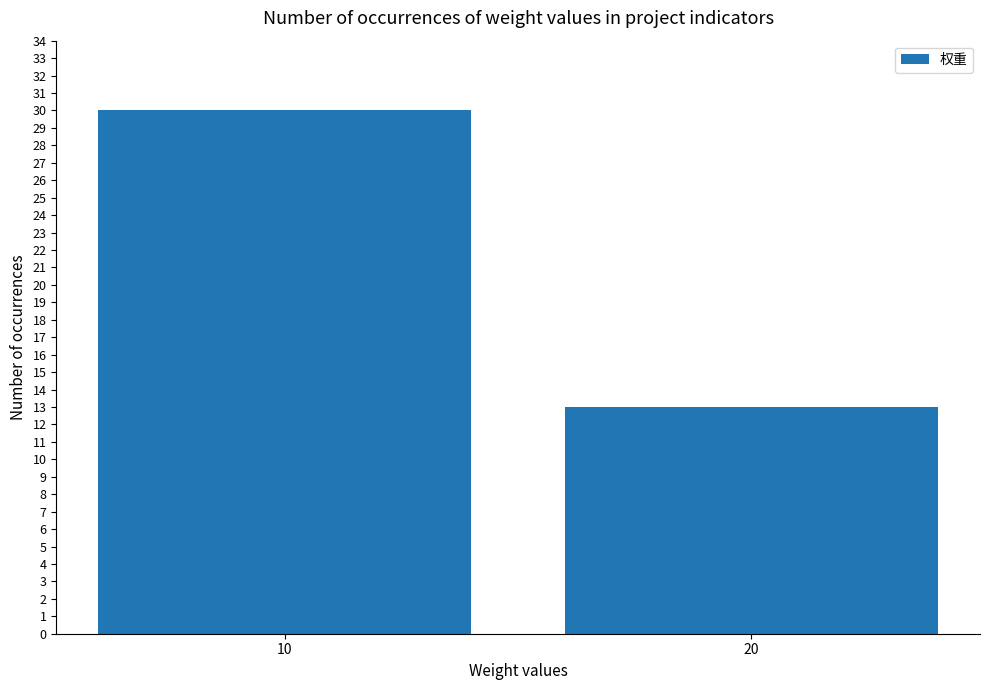

What is the value of the 2nd bar from the left?

13